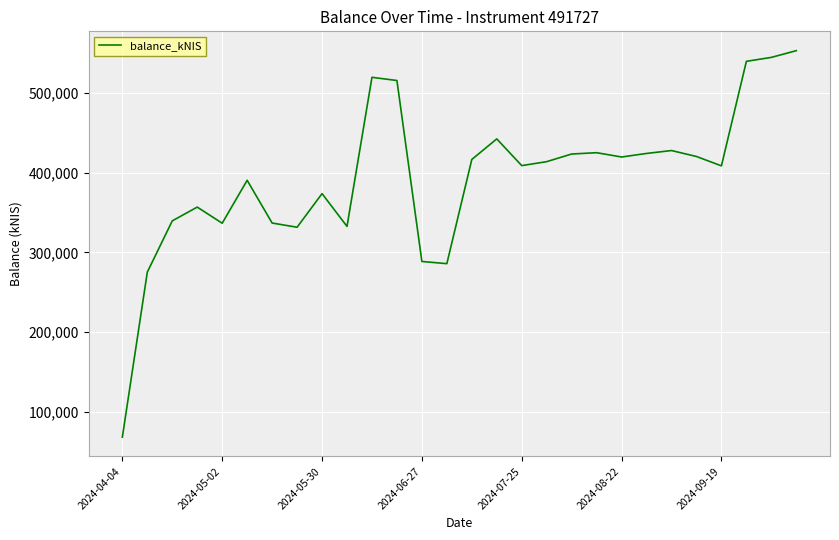

What is the minimum value shown in the chart?

68082.1